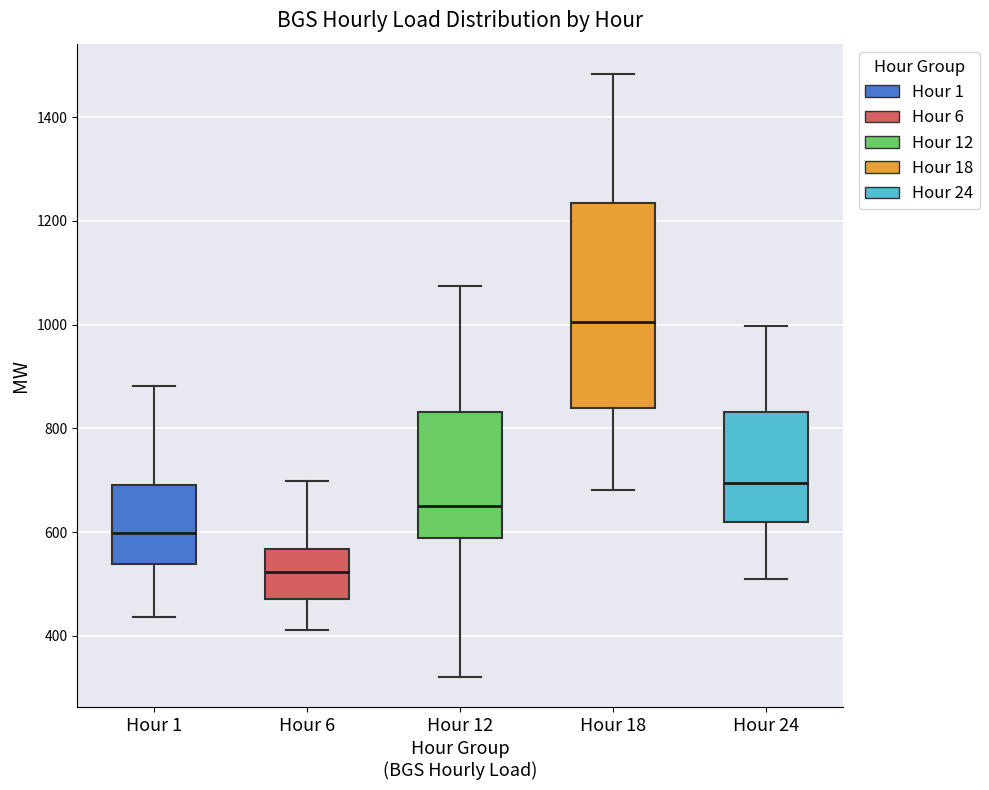

Which box's median line is the lowest?

Hour 6